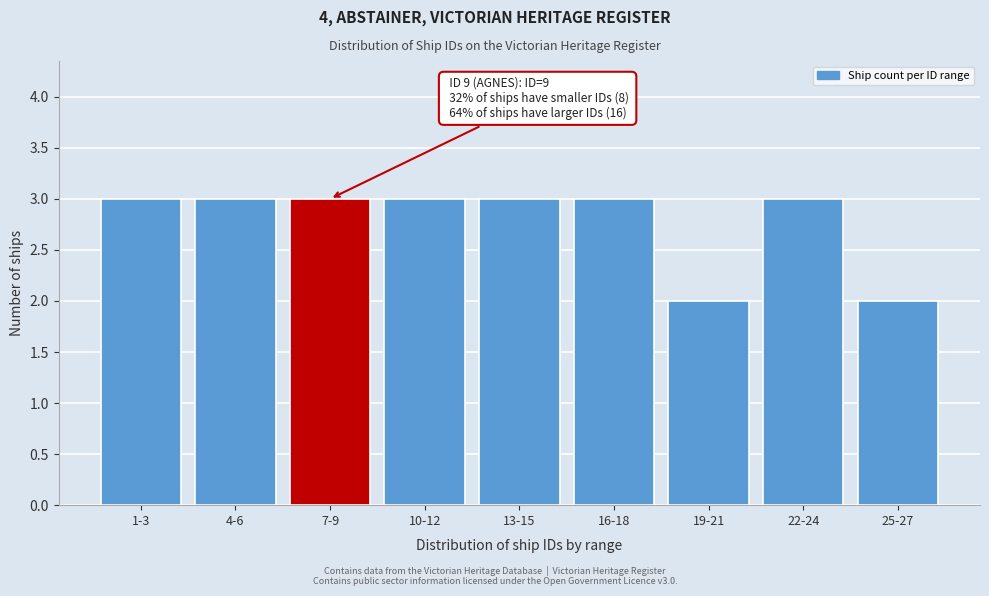

Reading left to right, extract all data points from this chart.

3	3	3	3	3	3	2	3	2